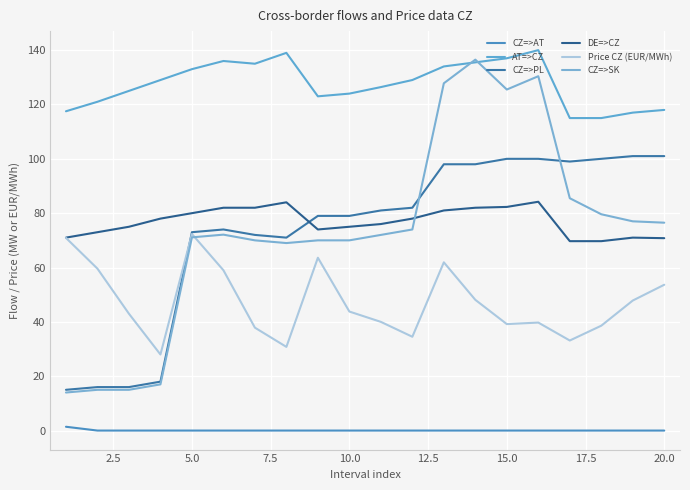

At how many categories does at least one series exceed 134?

6